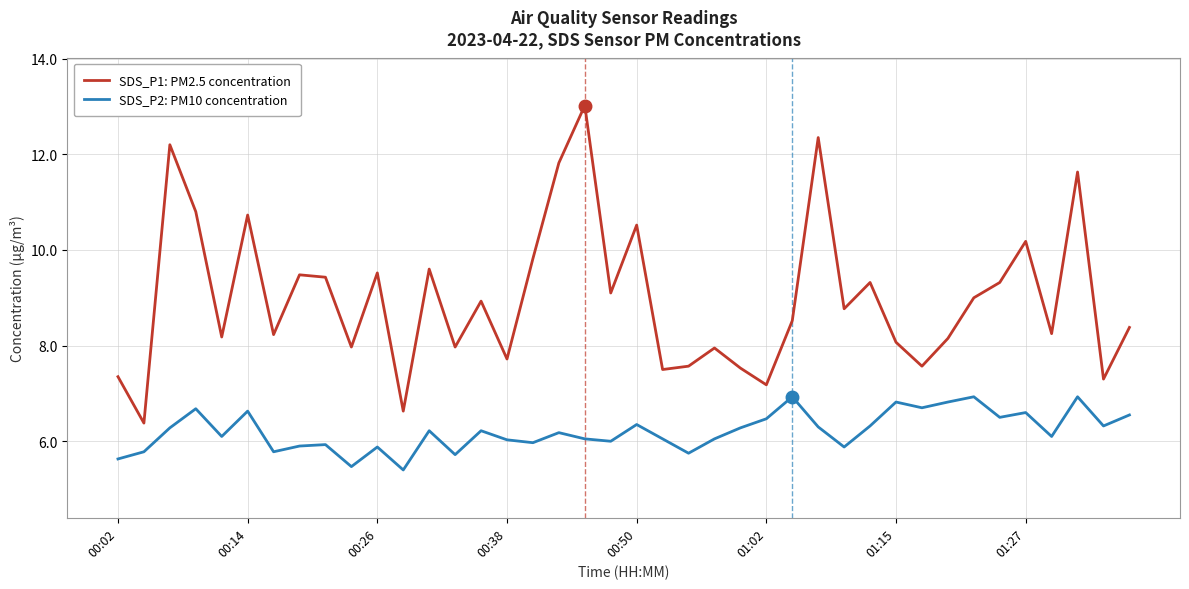

Which series has the largest total across all categories?

SDS_P1: PM2.5 concentration